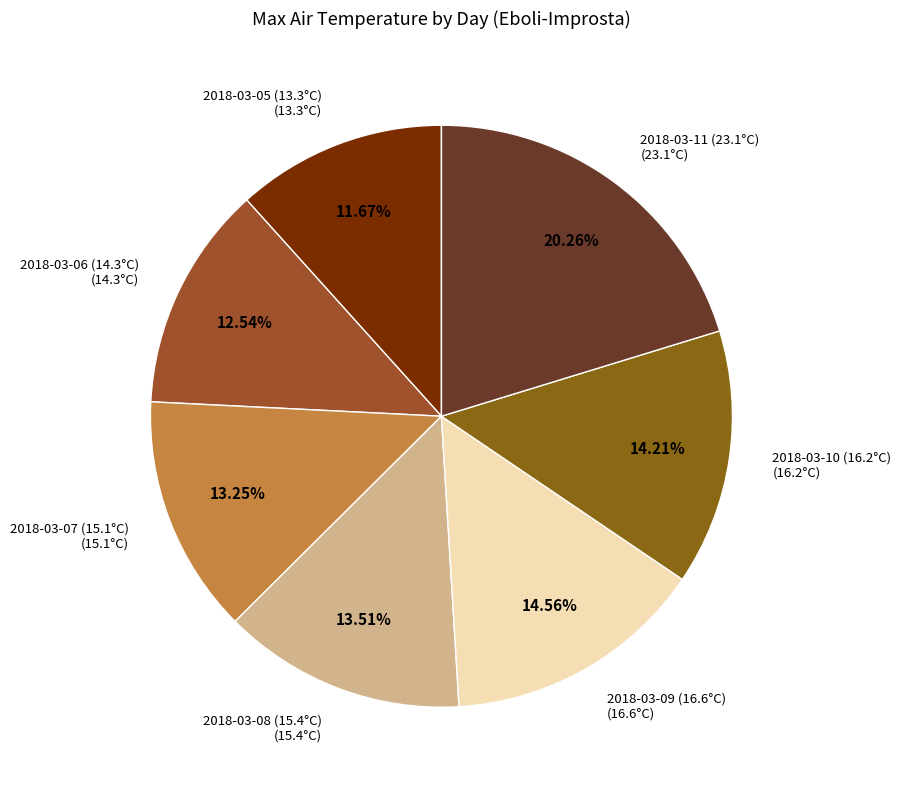

How many segments does this pie chart have?

7